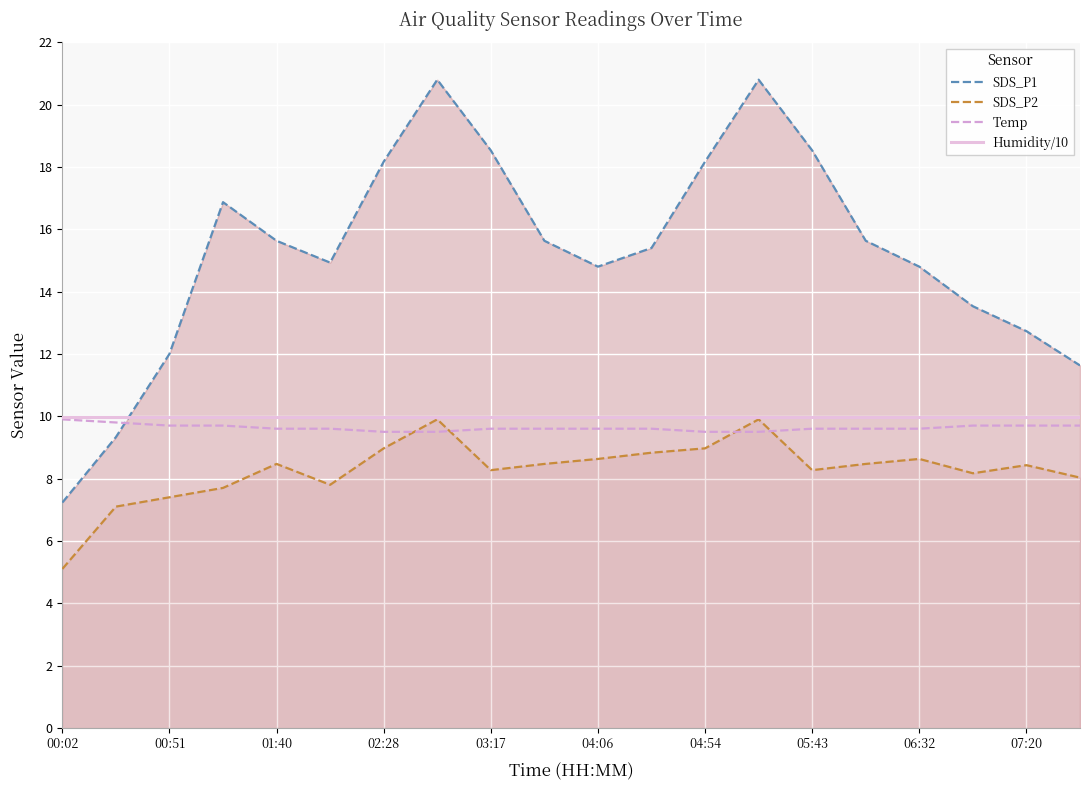

What is the total value across all series at 03:17?

46.4